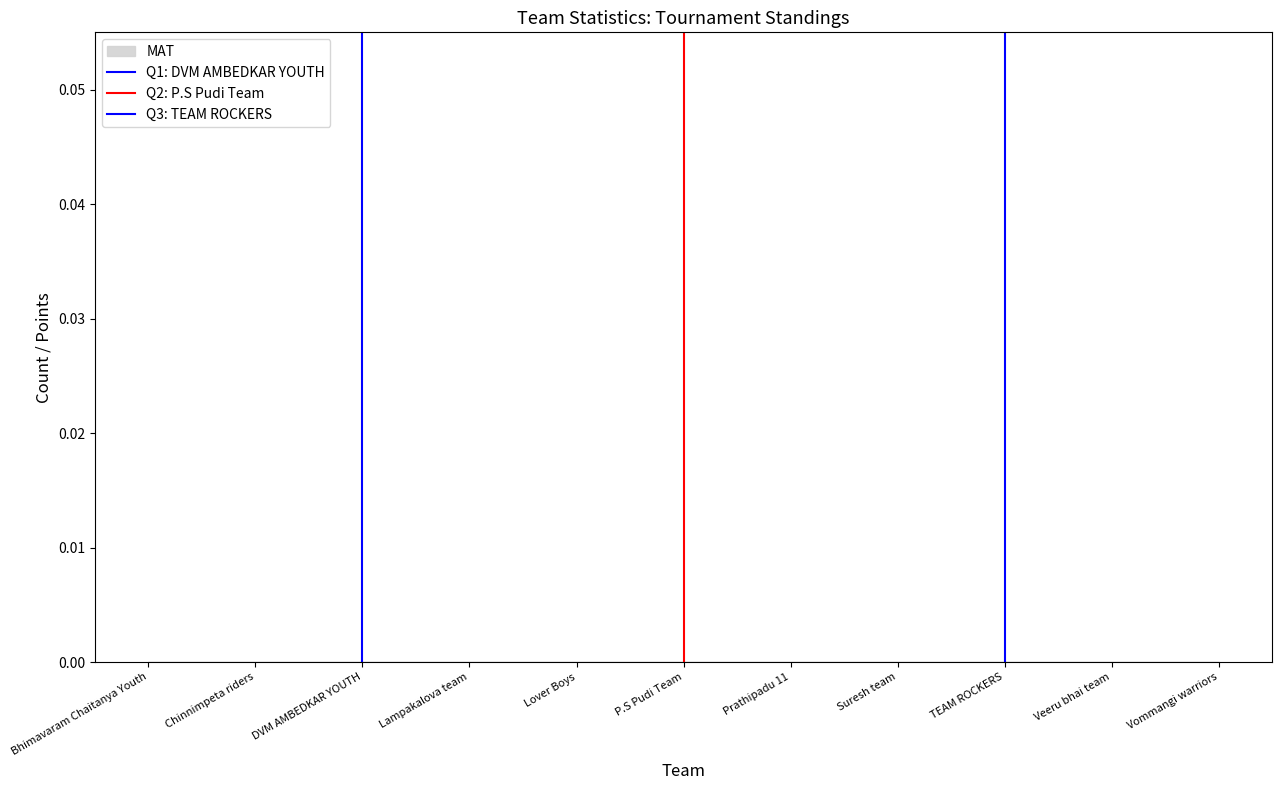

Does the chart display data point markers on the line(s)?

No